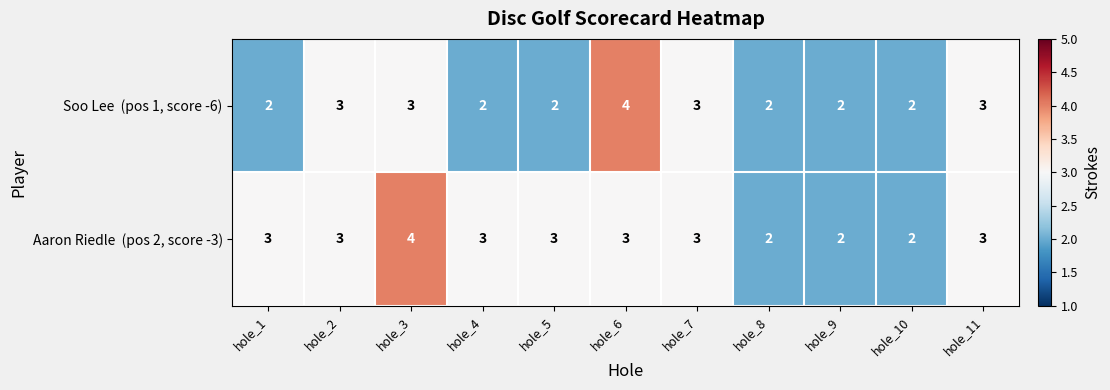

What is the total value across all series at hole_9?

4